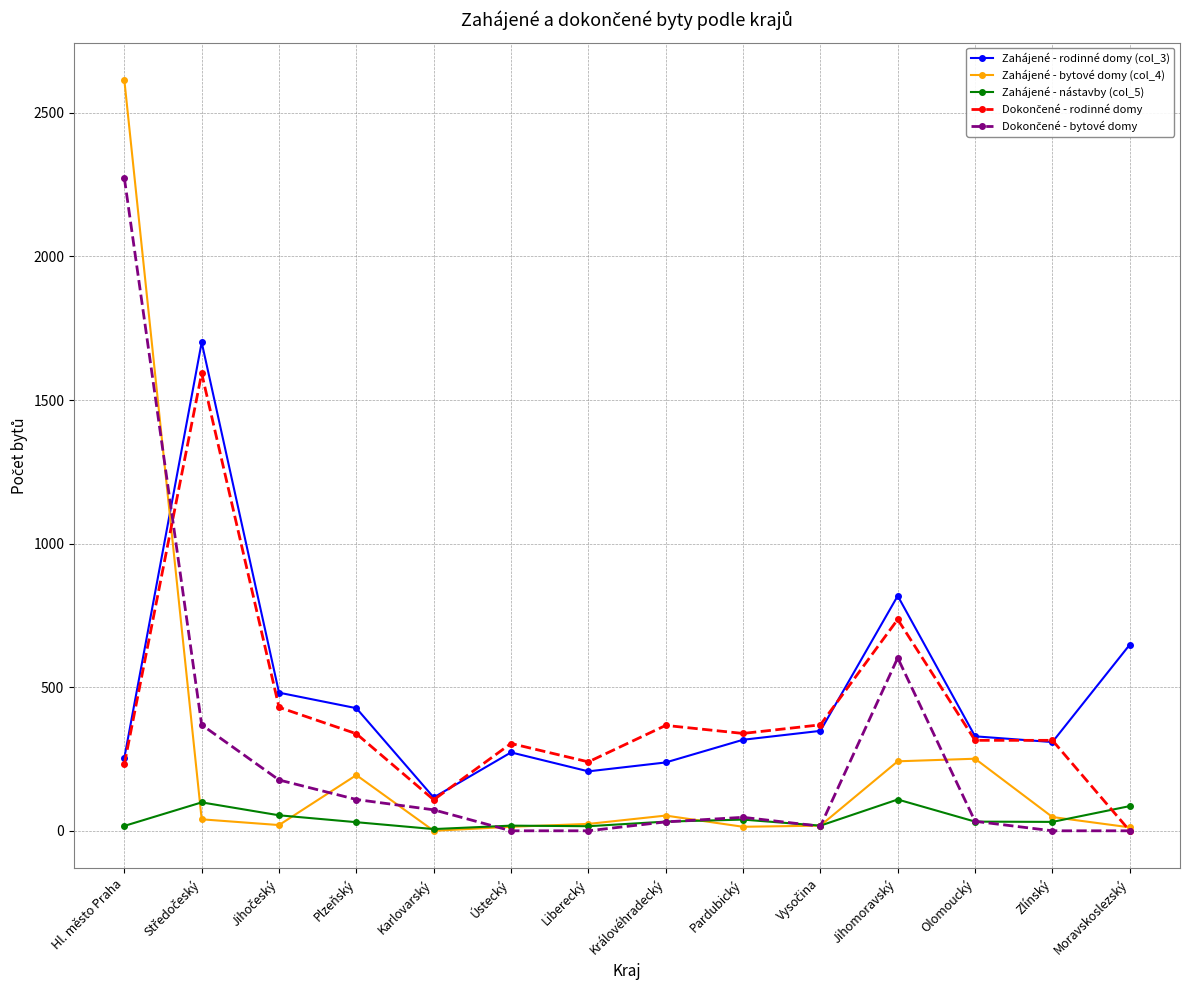

Is it true that Zahájené - rodinné domy (col_3) equals 111 at Liberecký?

False